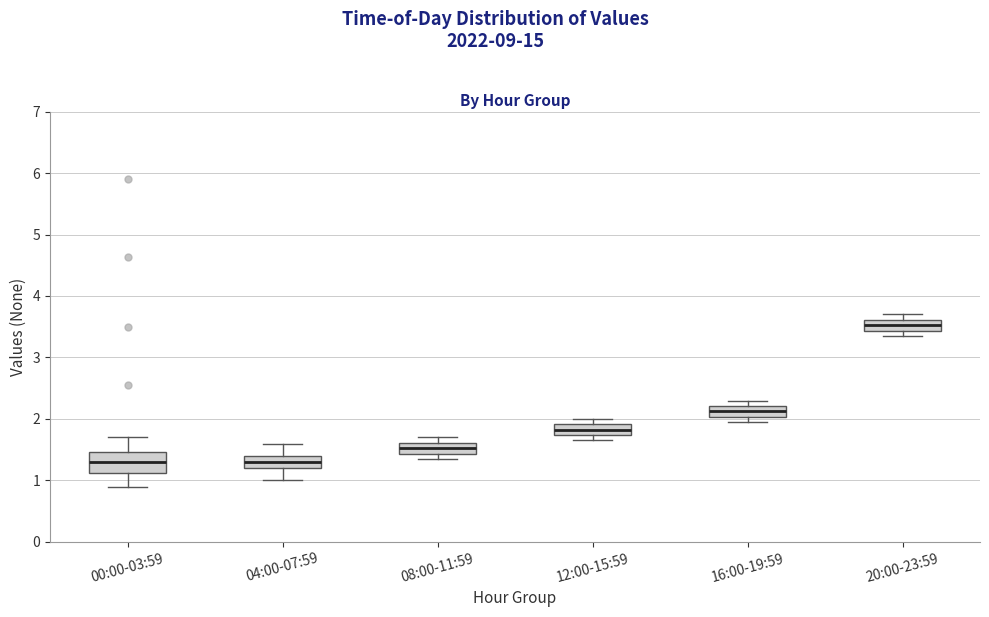

Where is the upper edge of the box for 20:00-23:59 on the y-axis? The values are not printed on the chart, so give them approximately, as read against the axis.

3.6